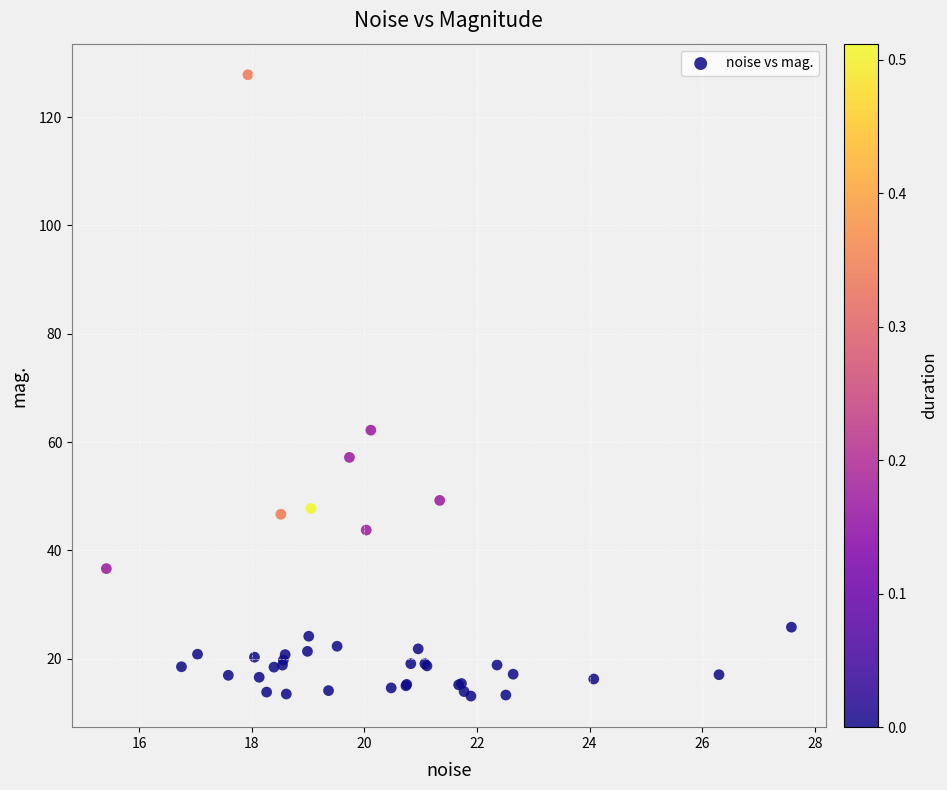

What Y value in the scatter plot is closest to 70?

62.2